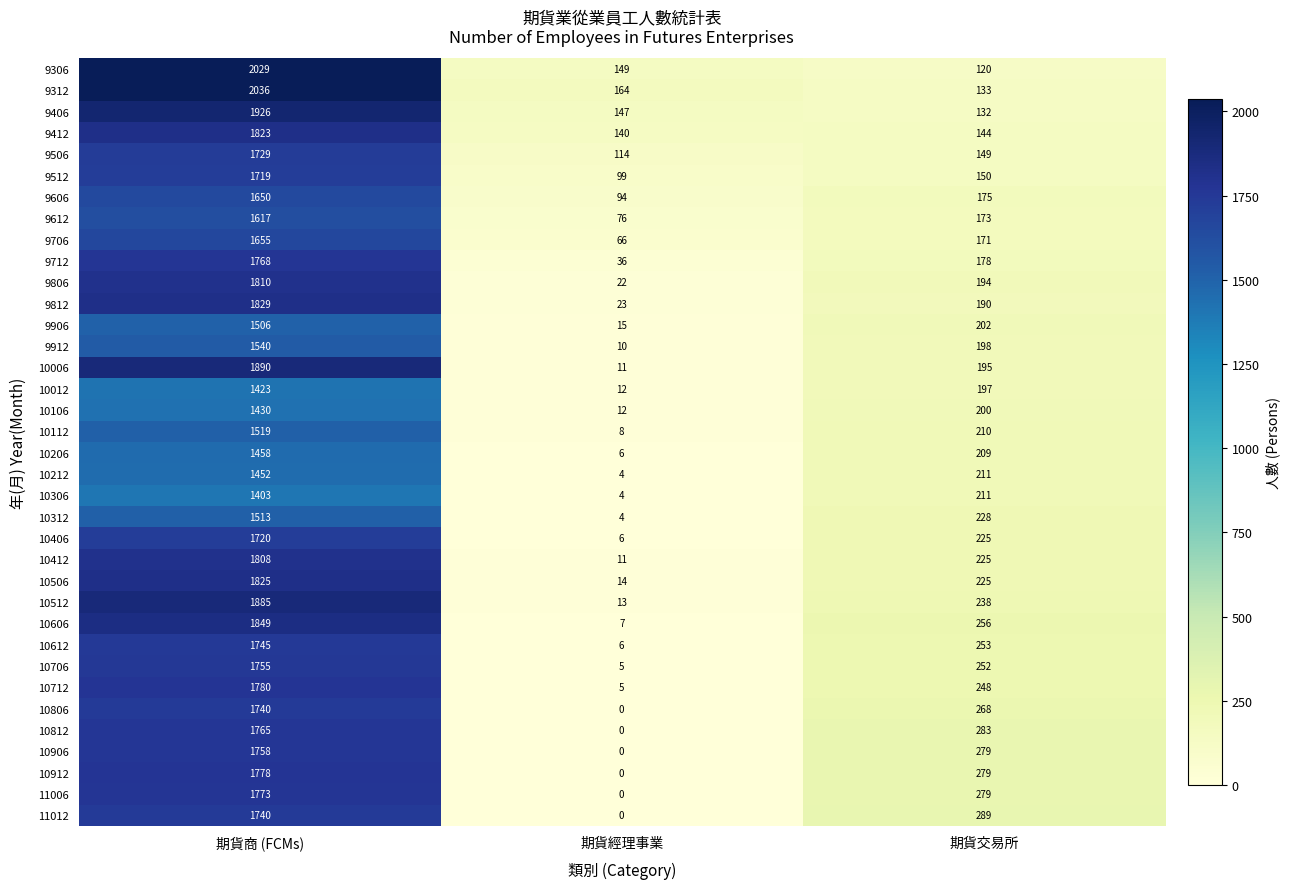

At which label is 10006 closest to 950?

期貨交易所